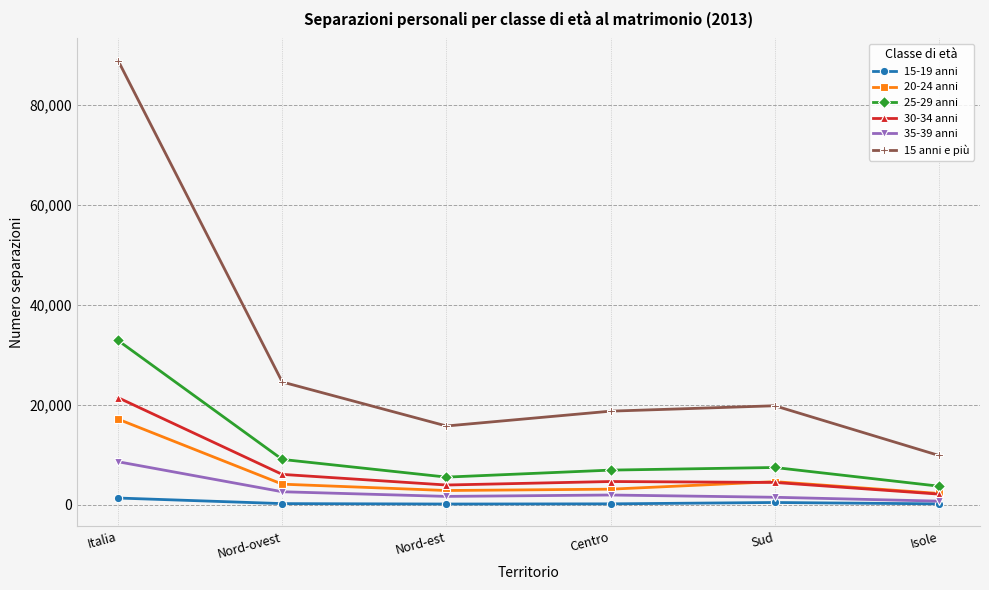

True or false: 15 anni e più and 30-34 anni intersect in this chart.

False